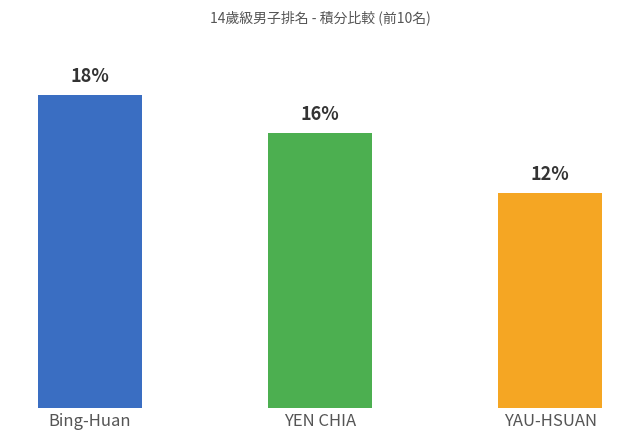

Is it true that the value at YAU-HSUAN is 12.2?

True